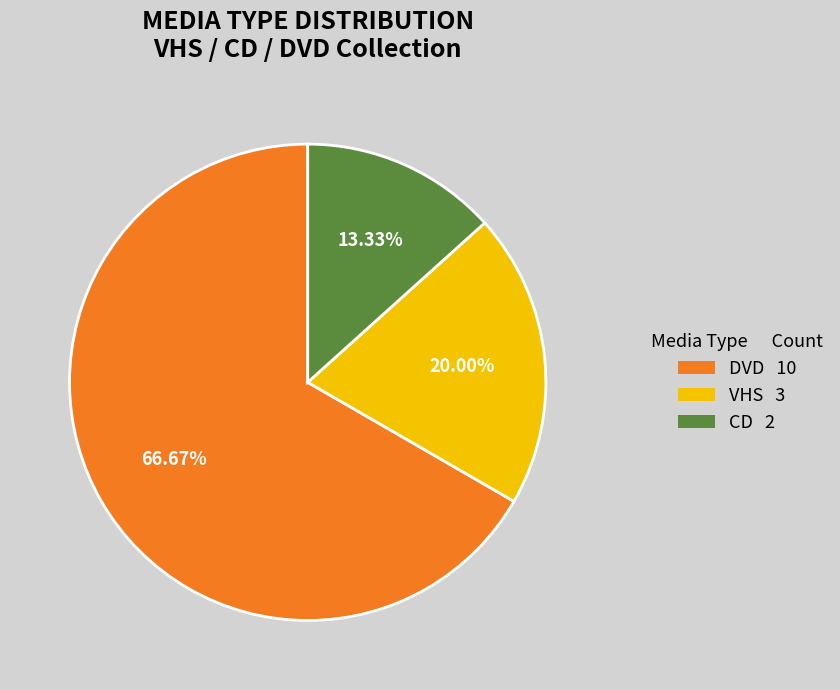

To the nearest percent, what is the difference between the VHS and CD slice percentages?

7%